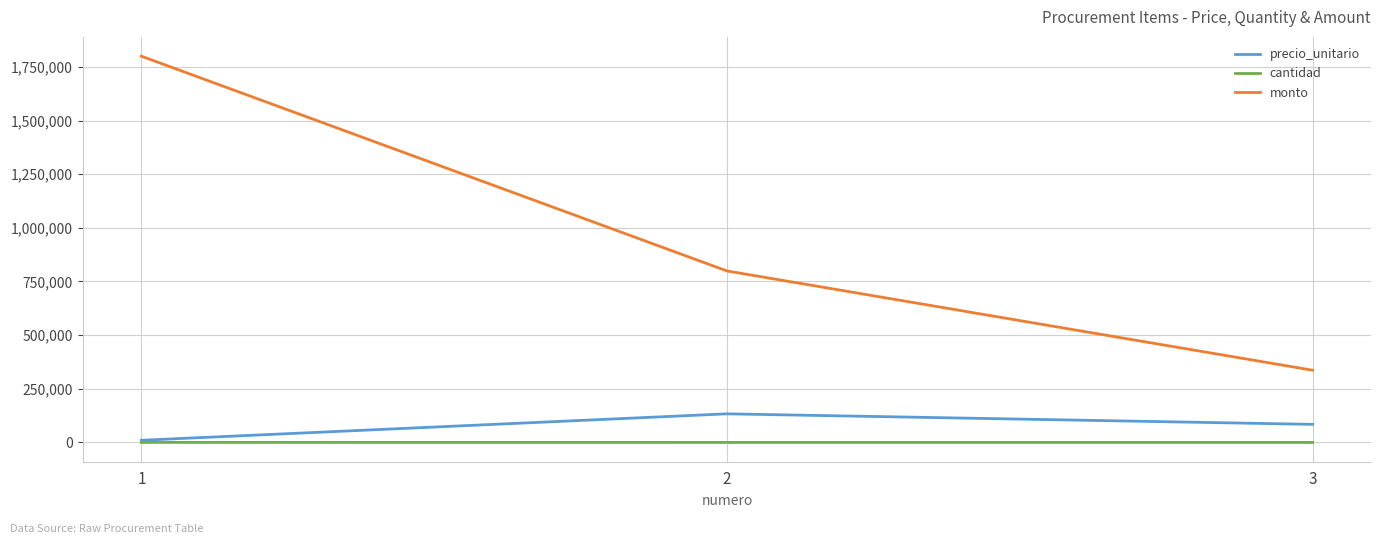

The value of cantidad at 3 is 4. True or false?

True